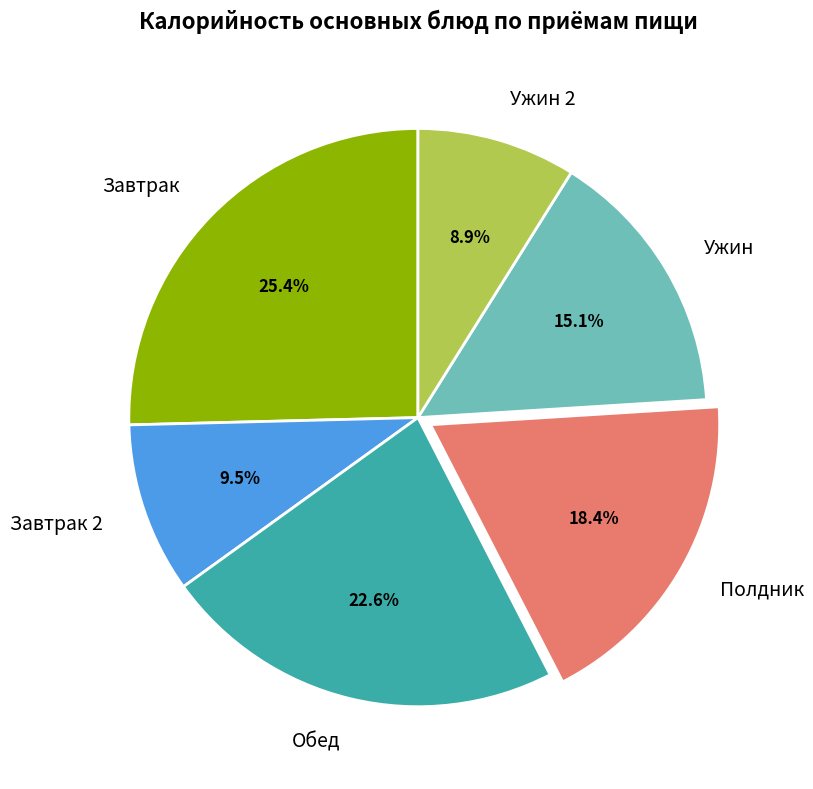

Does Обед represent more than half of the total?

No